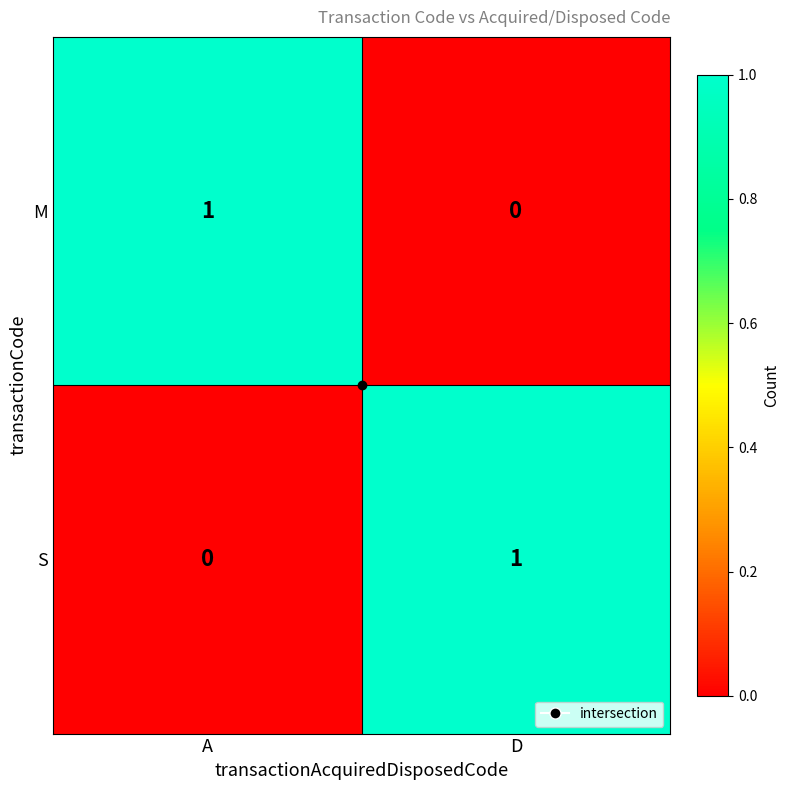

At how many categories does at least one series exceed 0?

2